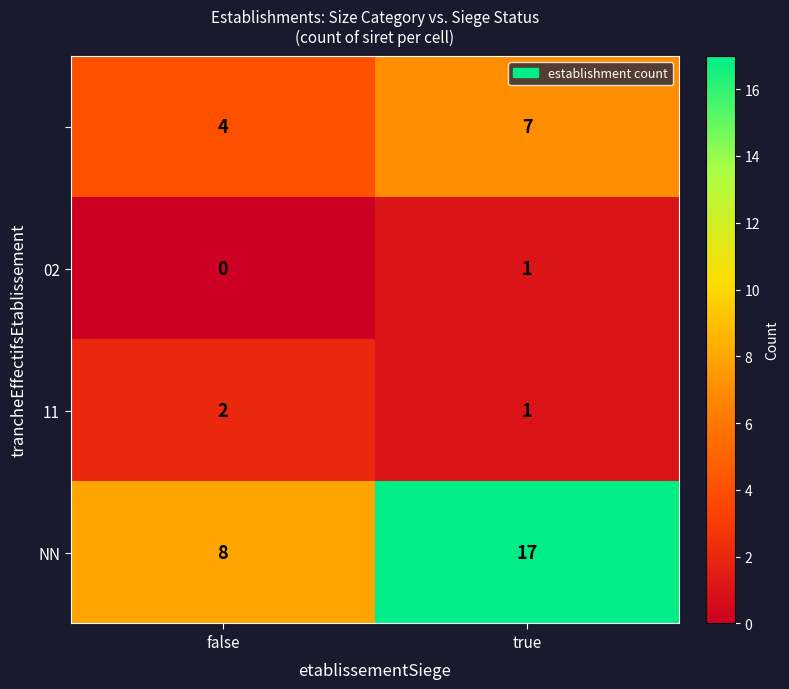

What is the spread (max minus min) of values at true?

16